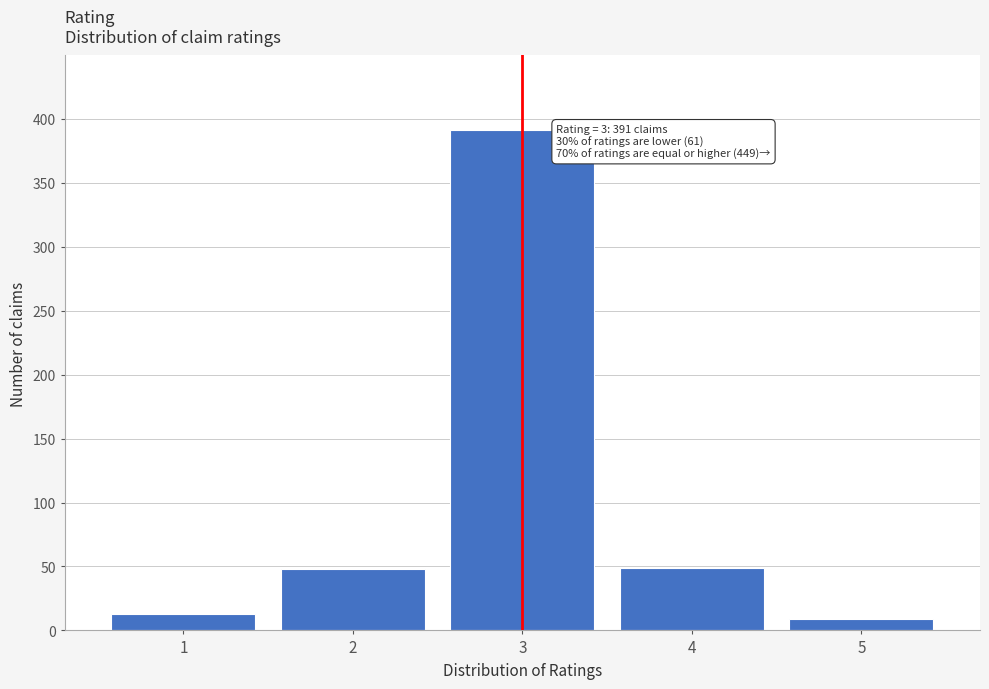

Is it true that the value at 5 is 9?

True